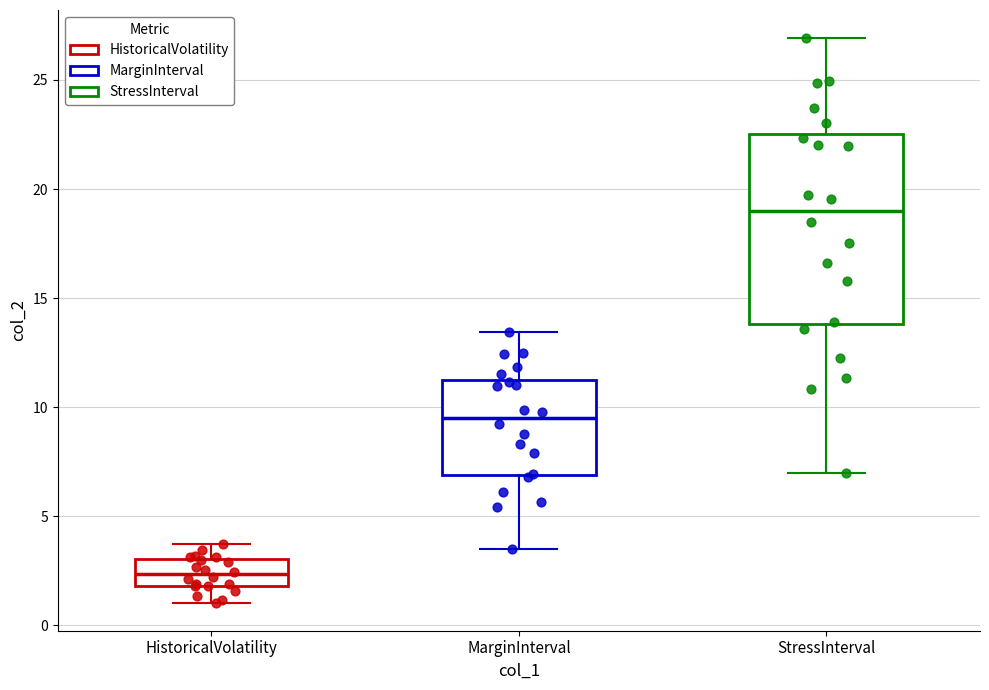

Where is the upper edge of the box for HistoricalVolatility on the y-axis? The values are not printed on the chart, so give them approximately, as read against the axis.

3.0